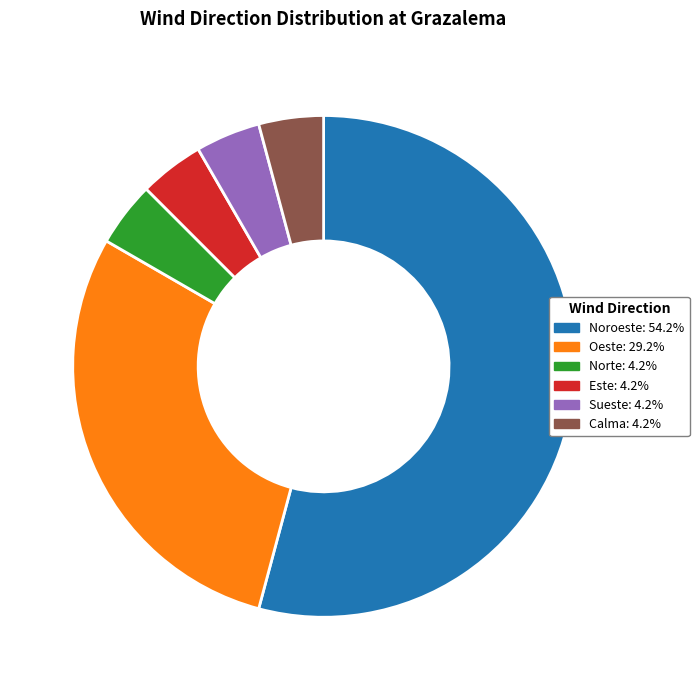

Is there any slice that represents more than half of the pie?

Yes